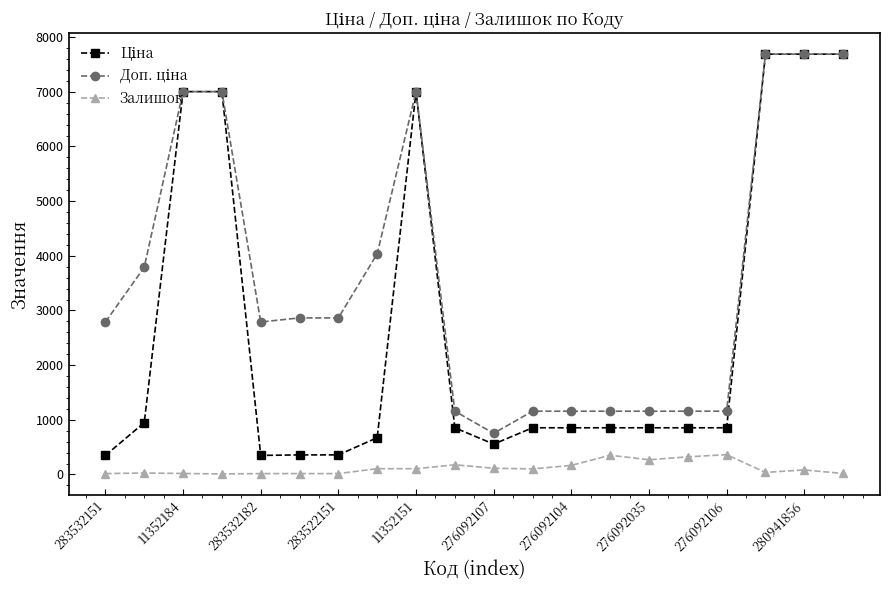

Does the chart display data point markers on the line(s)?

Yes